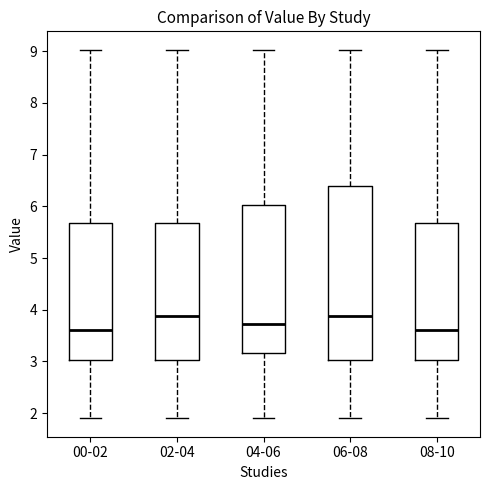

Where does the median line of the box for 06-08 sit on the y-axis? The values are not printed on the chart, so give them approximately, as read against the axis.

3.9